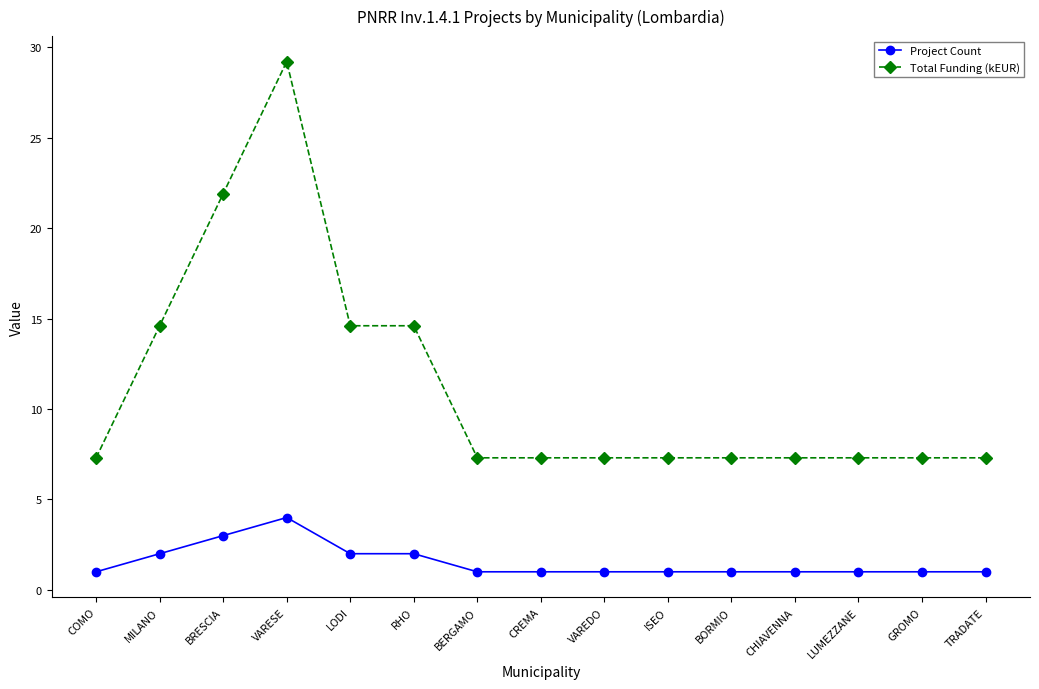

Rank the series by their maximum value, from lowest to highest.

Project Count, Total Funding (kEUR)